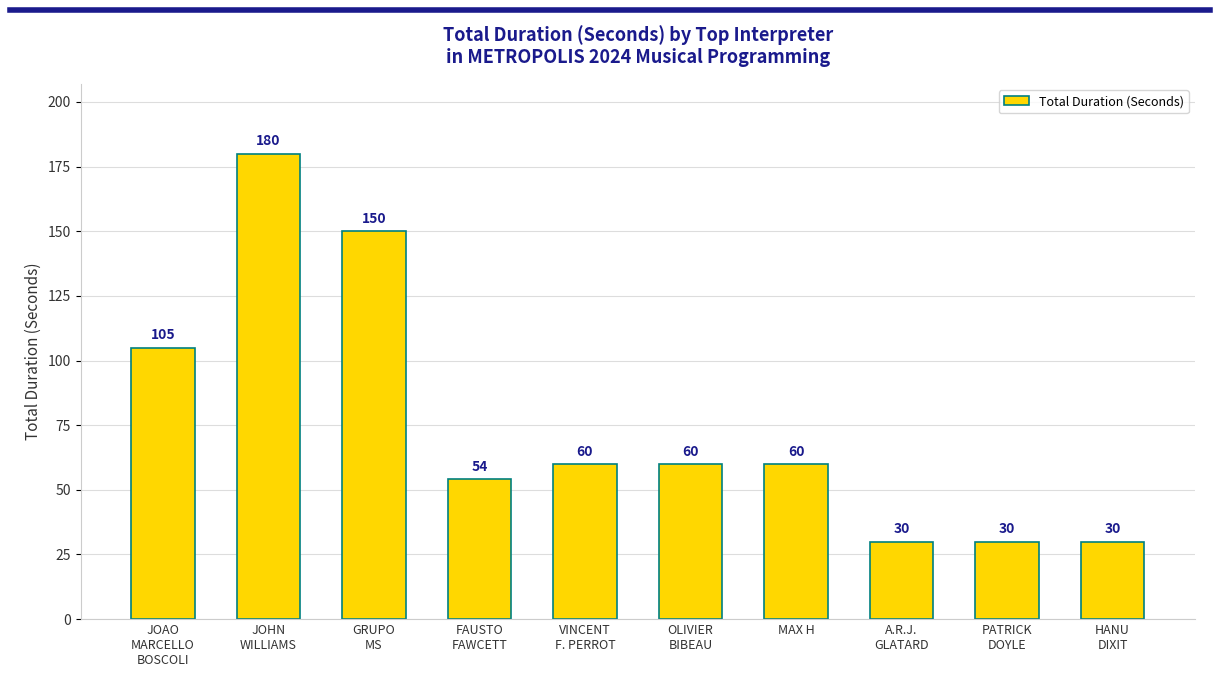

What is the difference between the values at VINCENT
F. PERROT and FAUSTO
FAWCETT?

6